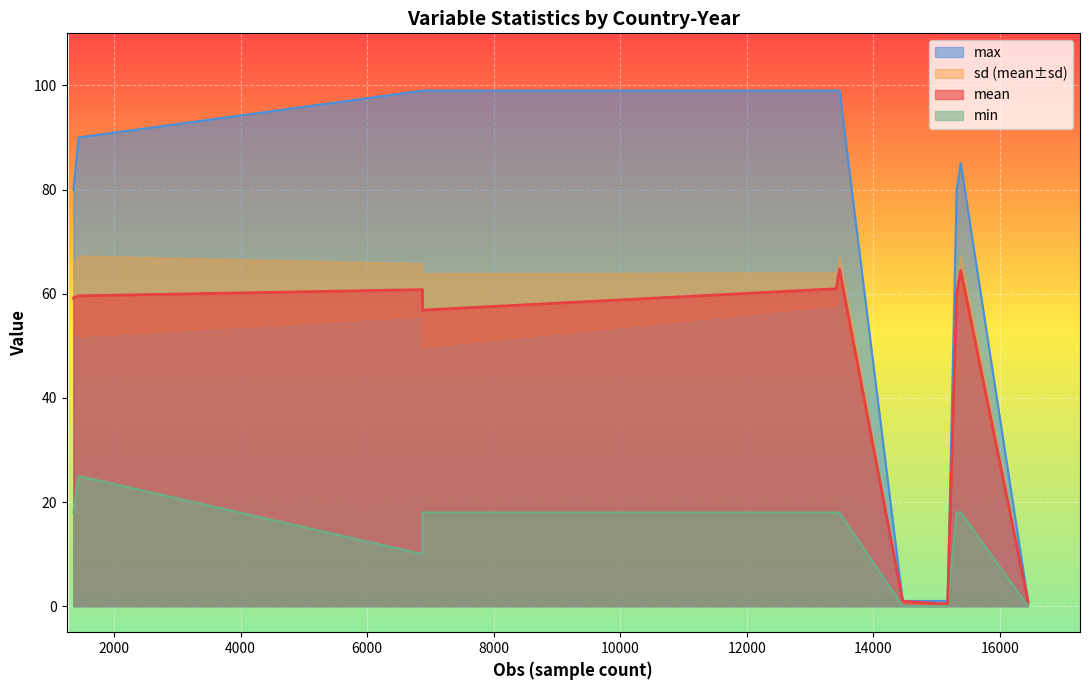

Which series has the largest total across all categories?

max